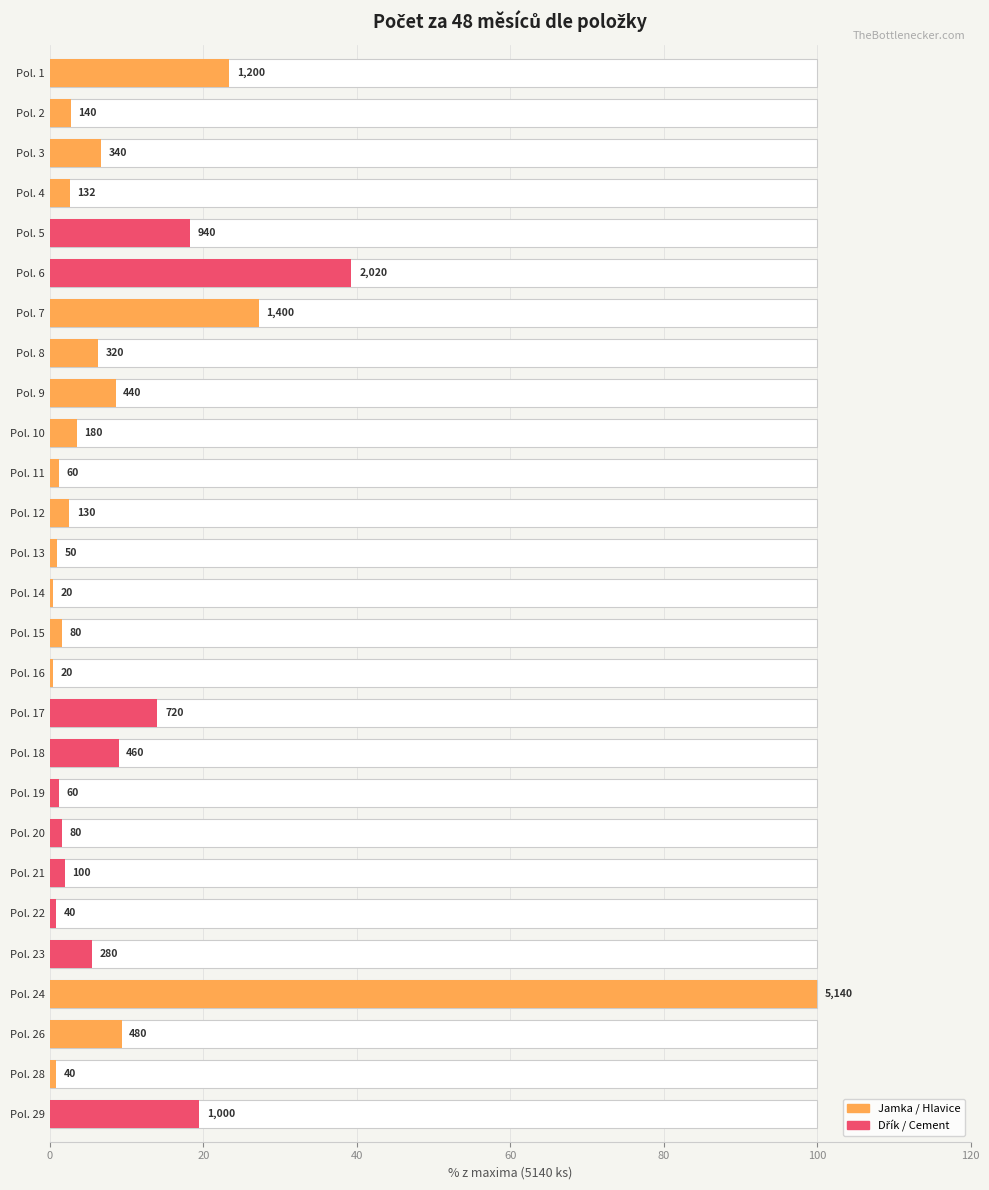

What is the minimum value shown in the chart?

0.4